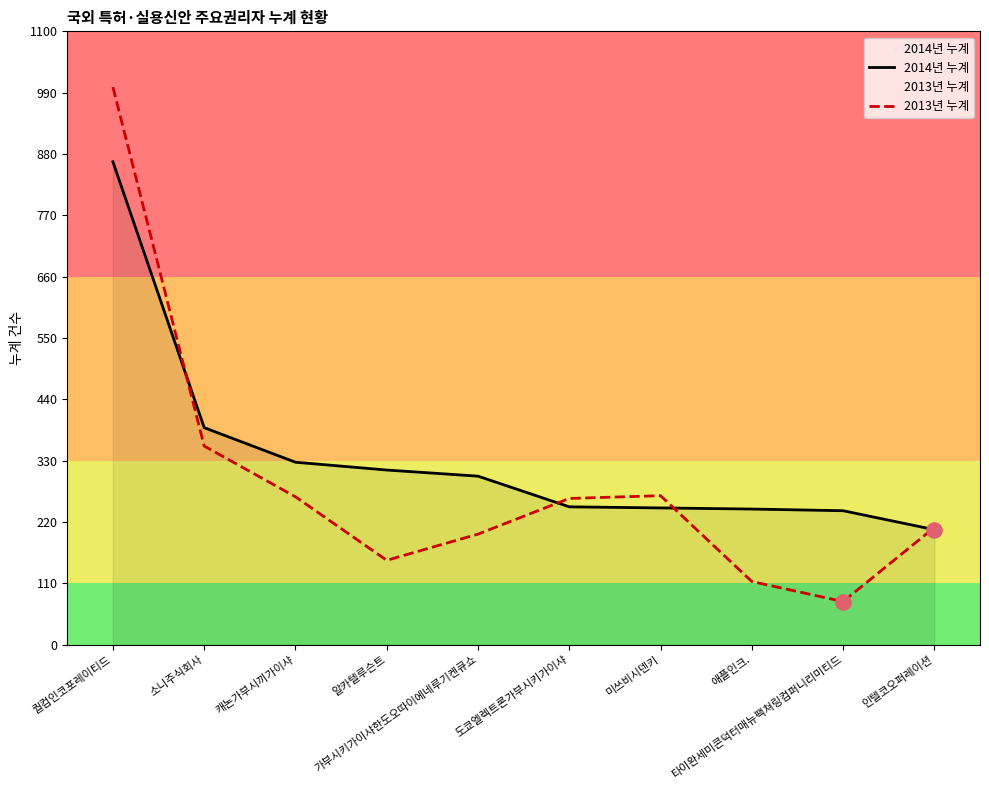

Which series has the widest spread of Y values?

2013년 누계